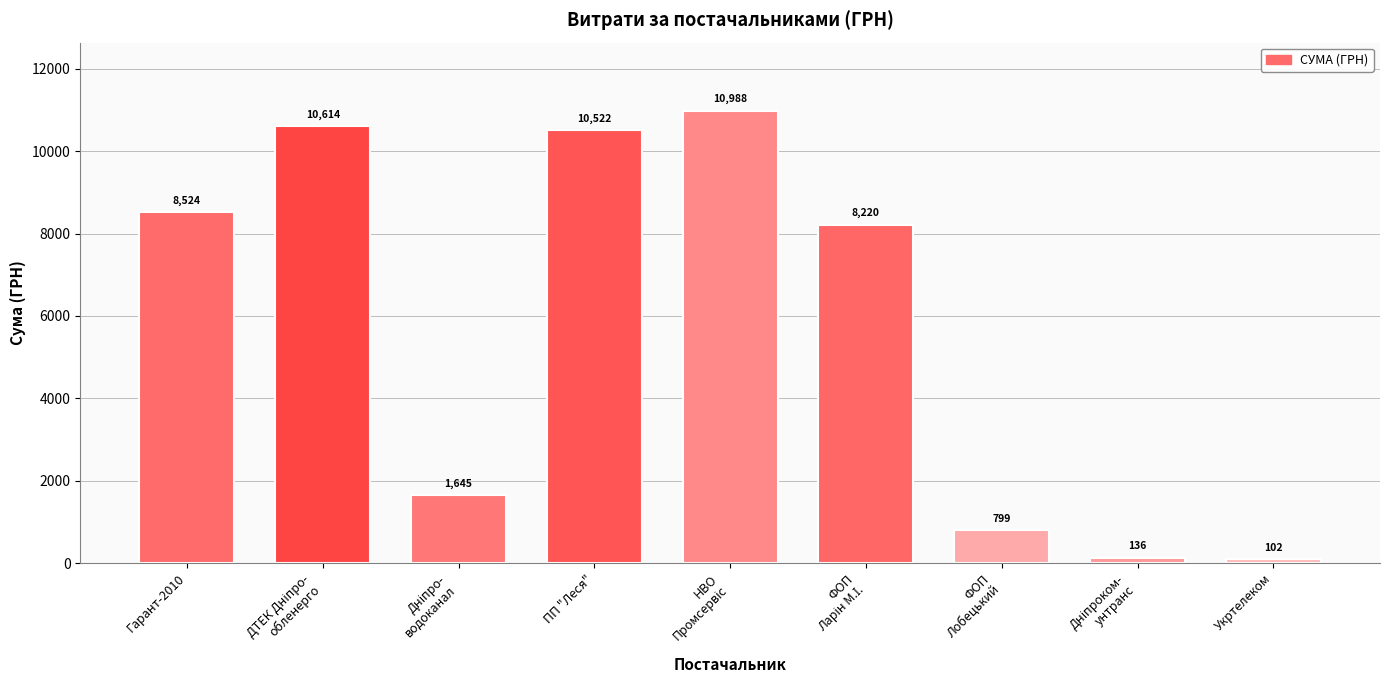

Are the bars grouped side by side (vs. stacked)?

No